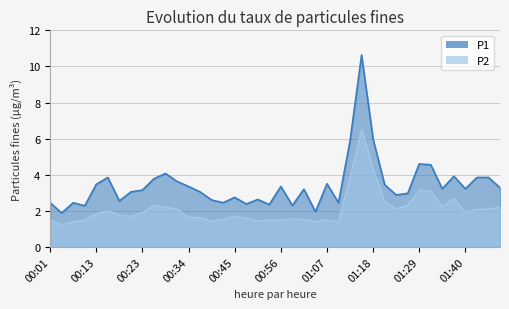

Which label corresponds to the largest value in the chart?

01:15